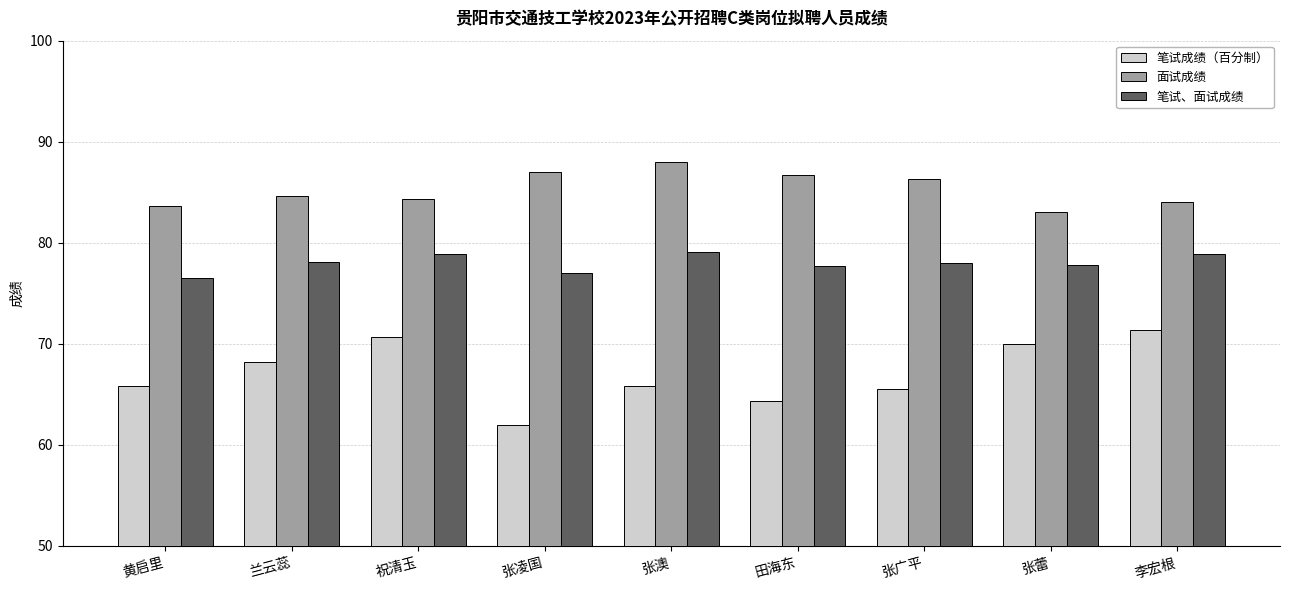

The 笔试、面试成绩 series shows 78.1 at 兰云蕊. True or false?

True